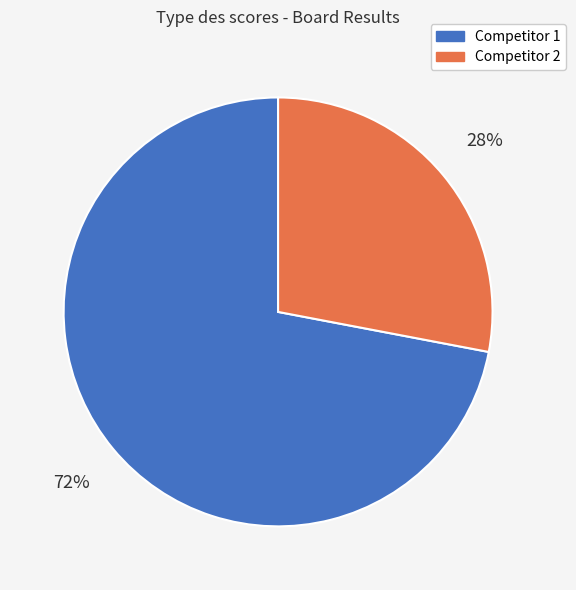

Is there any slice that represents more than half of the pie?

Yes